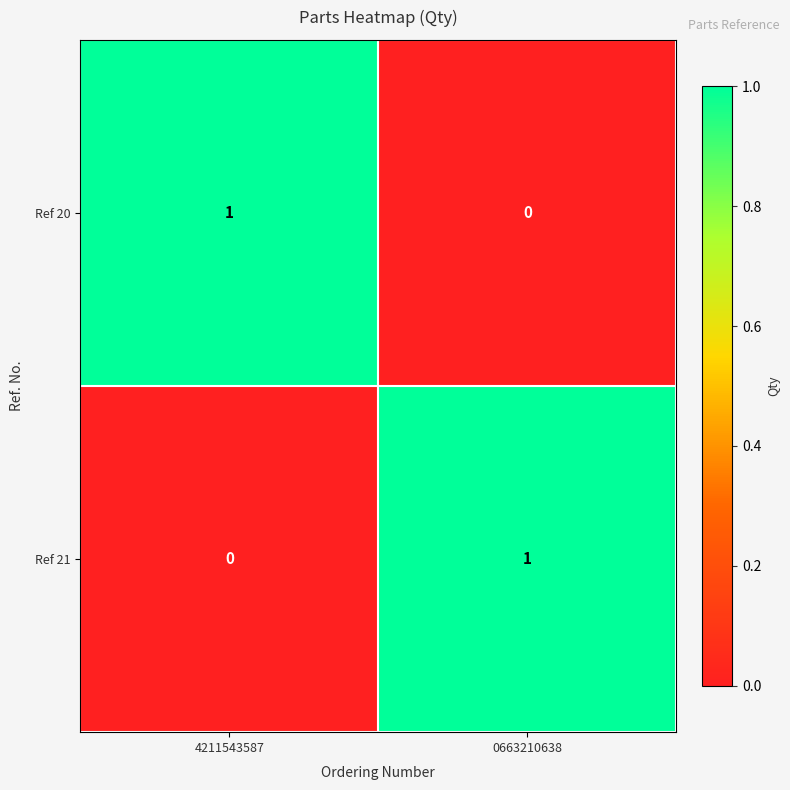

Is the value of Ref 21 at 4211543587 greater than the value of Ref 20 at 4211543587?

No